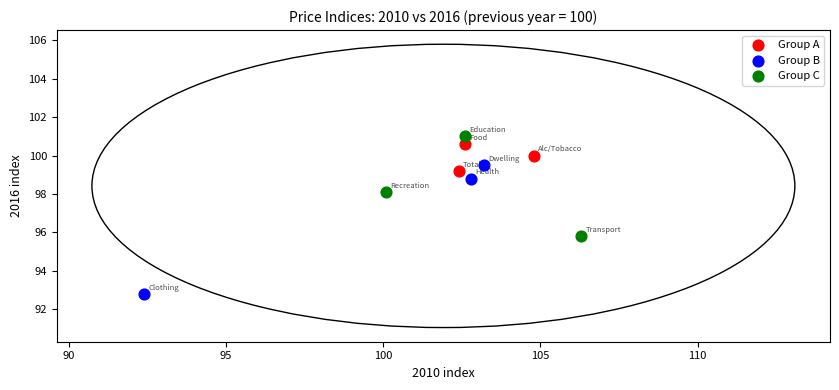

Which series has the widest spread of Y values?

Group B